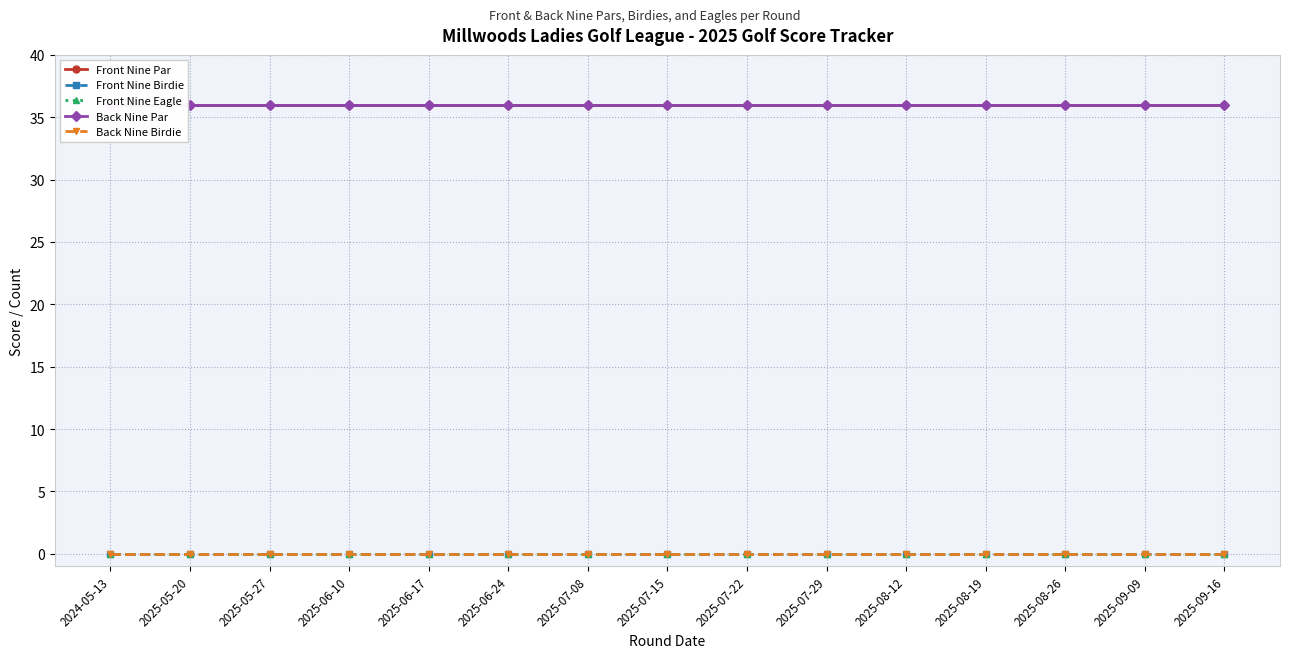

How many categories are shown in the chart?

15